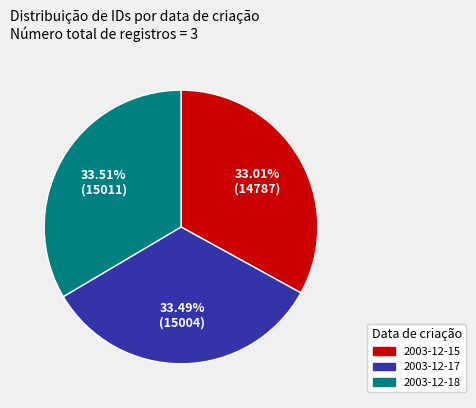

What percentage is the 2003-12-15 slice, to the nearest percent?

33%